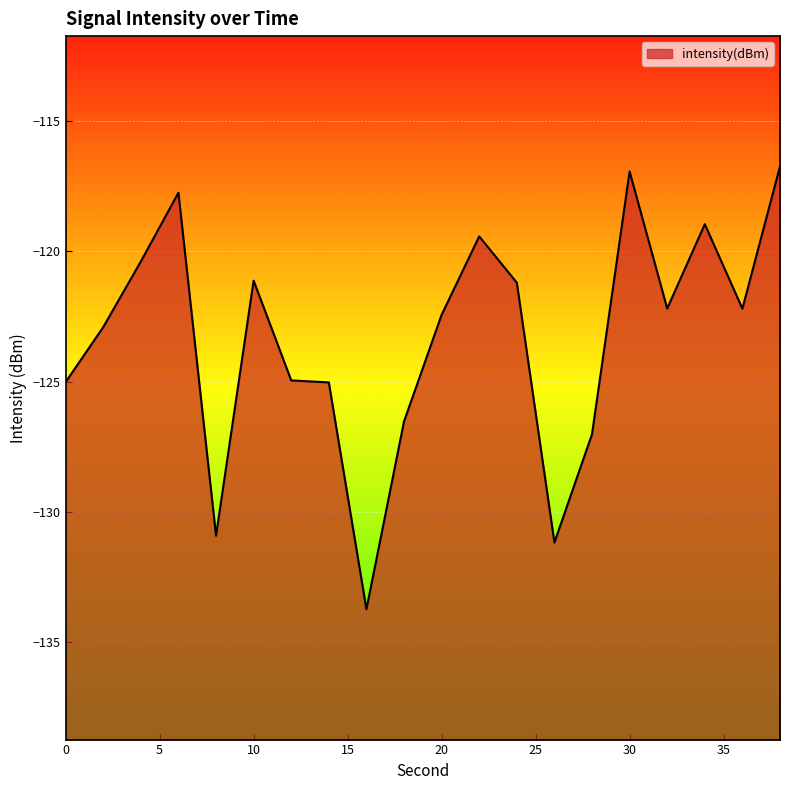

Reading left to right, transcribe all the data shown in this chart.

0=-125.0	2=-122.9	4=-120.4	6=-117.8	8=-130.9	10=-121.1	12=-125.0	14=-125.0	16=-133.7	18=-126.5	20=-122.4	22=-119.4	24=-121.2	26=-131.2	28=-127.0	30=-116.9	32=-122.2	34=-119.0	36=-122.2	38=-116.7